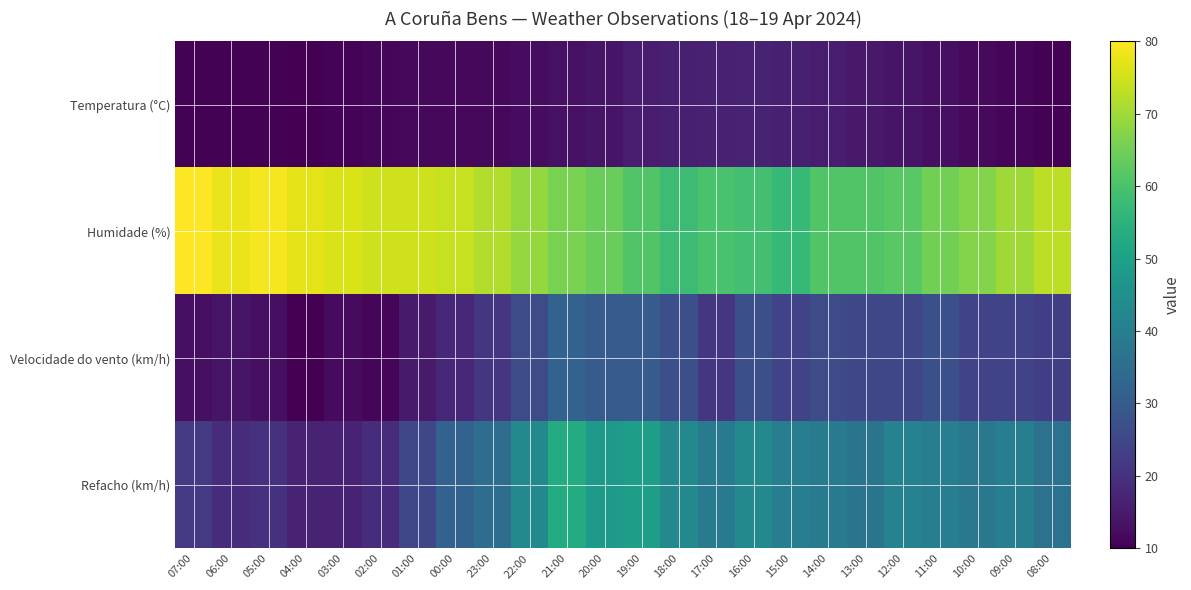

Which series has the largest total across all categories?

Humidade (%)